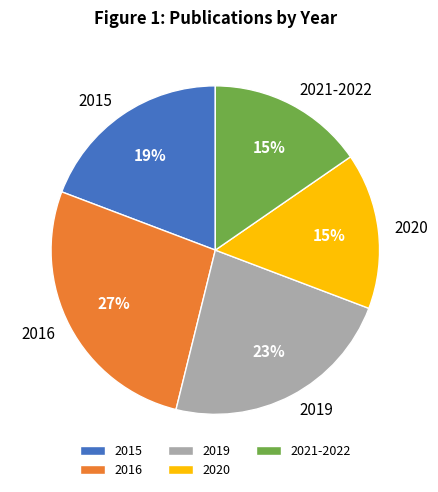

Combined, do 2021-2022 and 2015 account for over 50%?

No